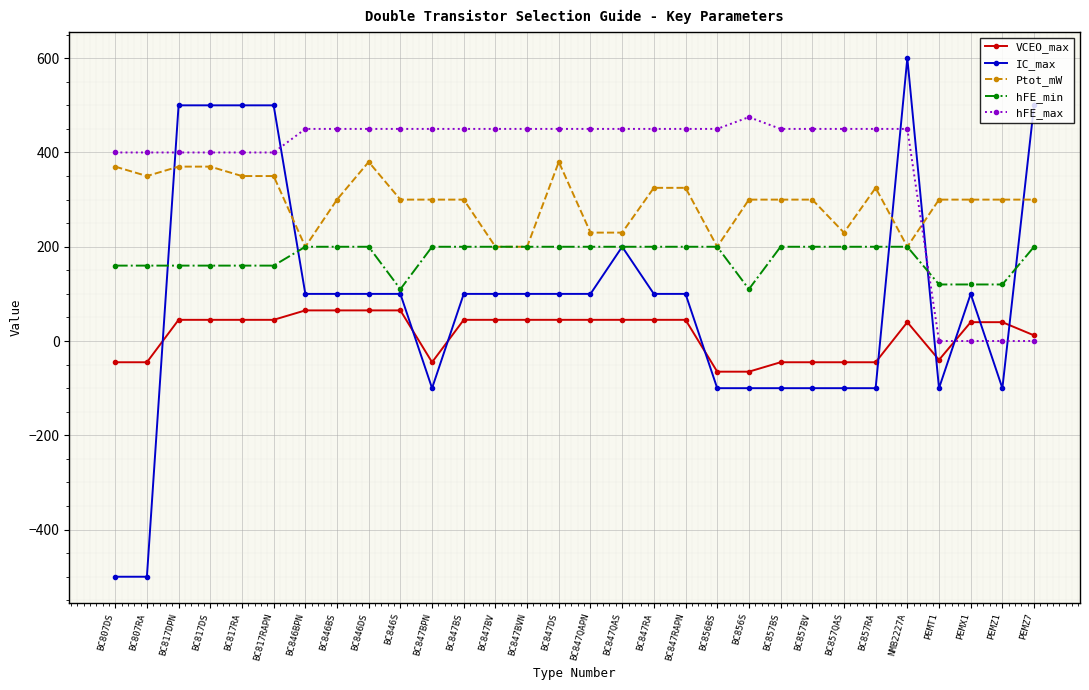

Between BC817DS and BC847RAPN, which series saw the biggest shift?

IC_max